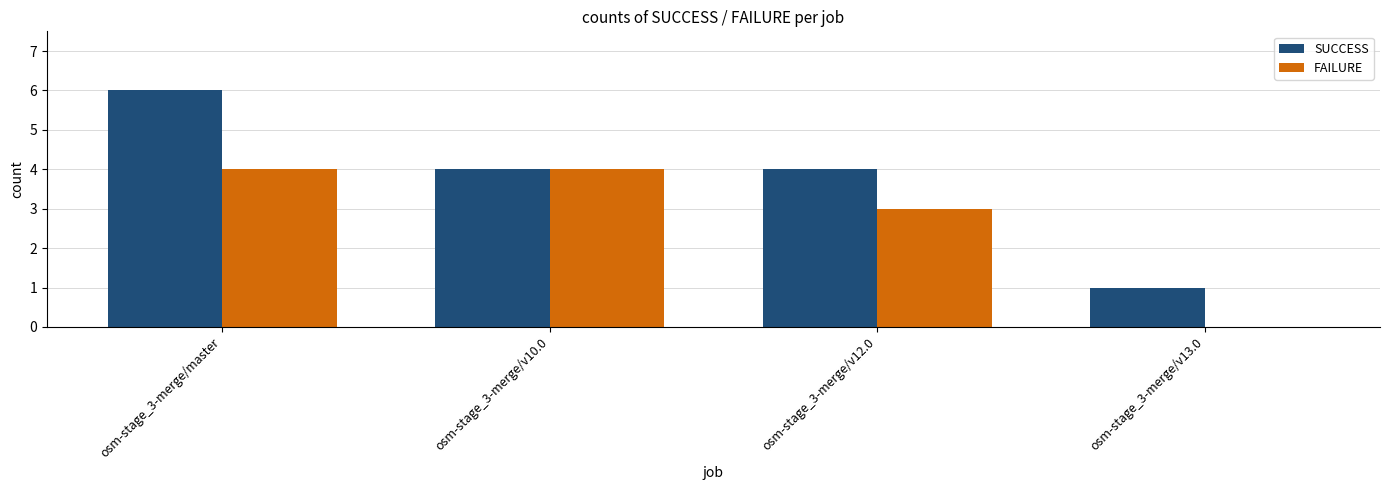

At which category is the sum across all series the highest?

osm-stage_3-merge/master